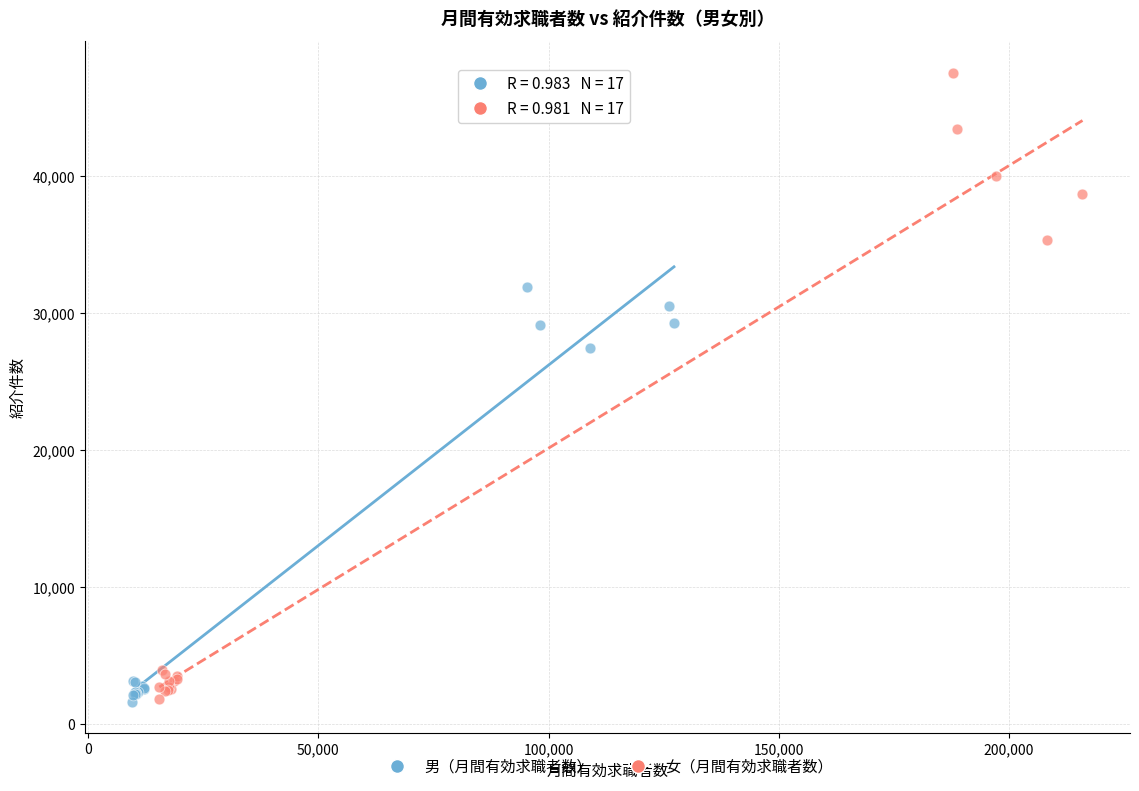

Which series contains the highest Y value?

女（月間有効求職者数）